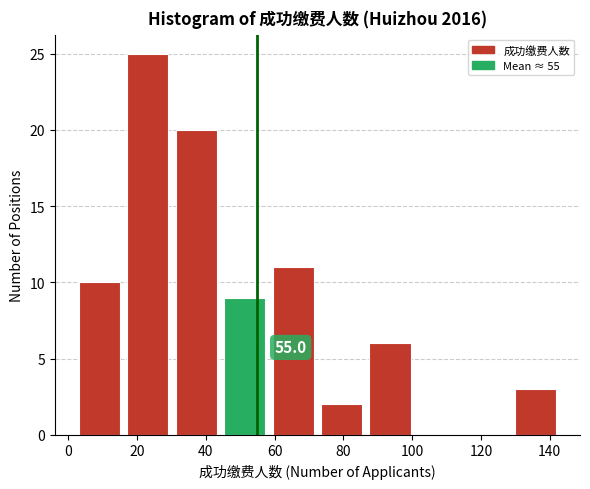

Over which range of the x-axis is the bar tallest?

18 to 32